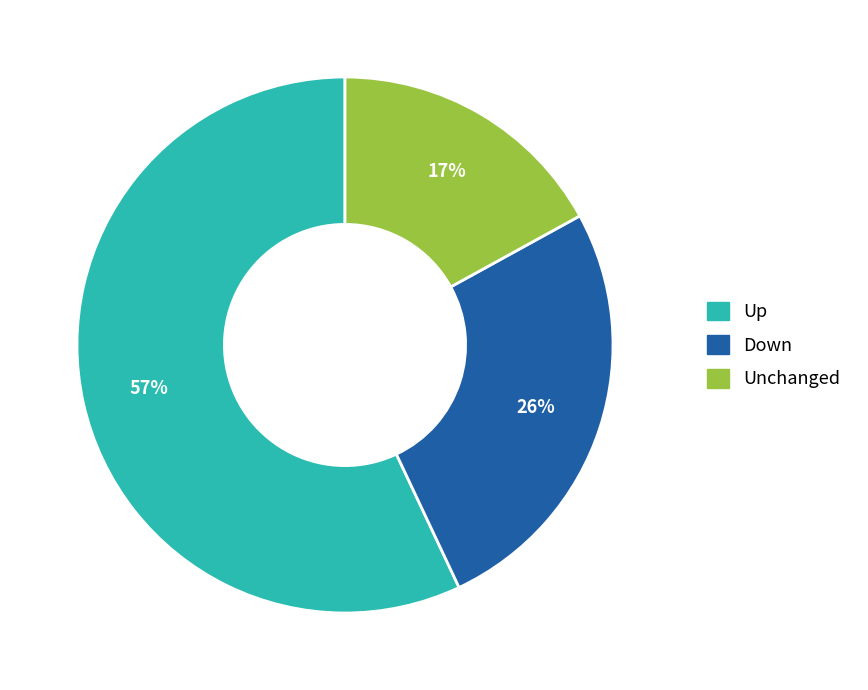

To the nearest percent, what is the difference between the largest and smallest slice percentages?

40%